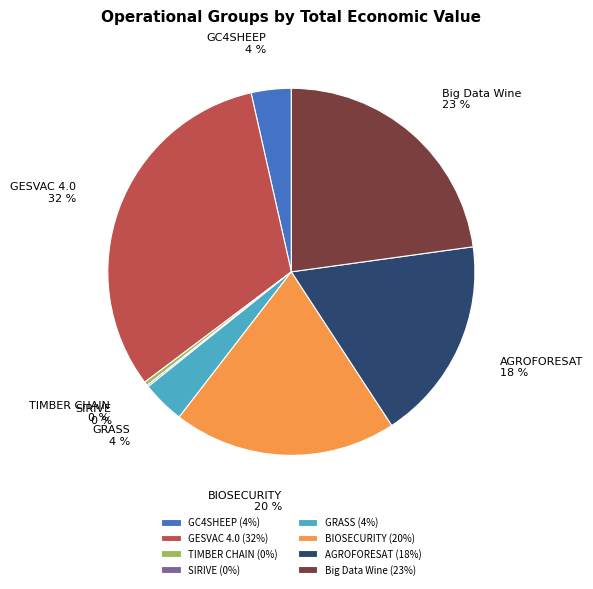

To the nearest percent, what percentage of the pie is GESVAC 4.0?

32%